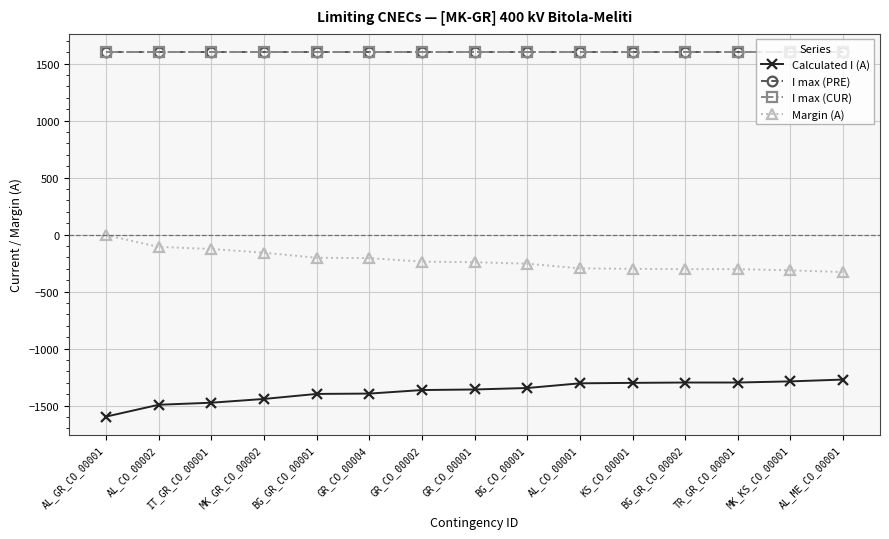

Which label corresponds to the smallest value in the chart?

AL_GR_CO_00001